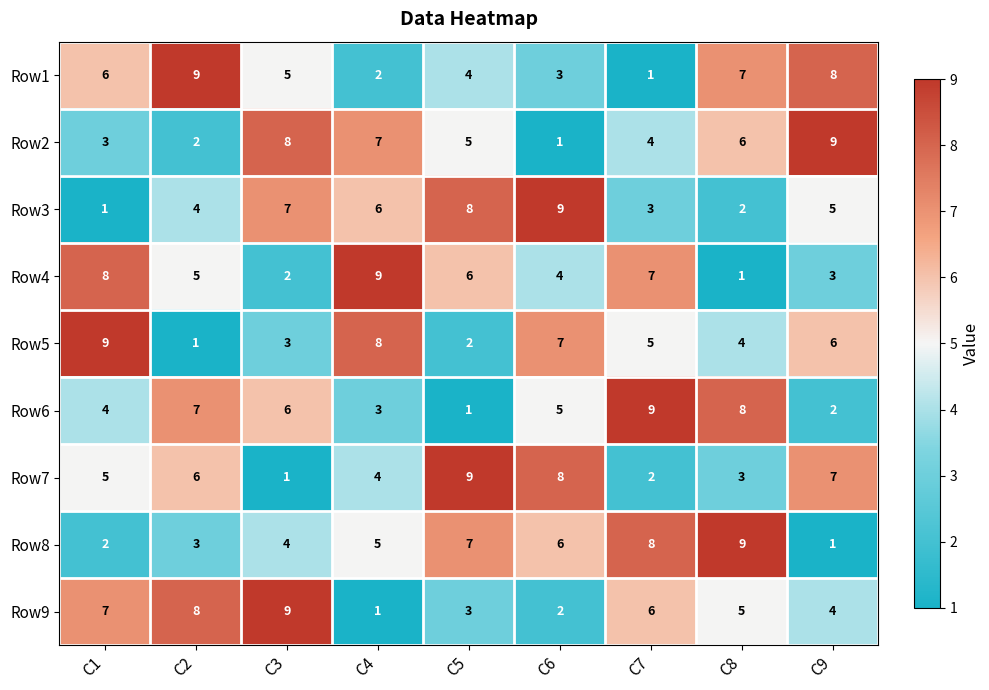

What is the difference between the maximum and minimum values in the Row3 series?

8